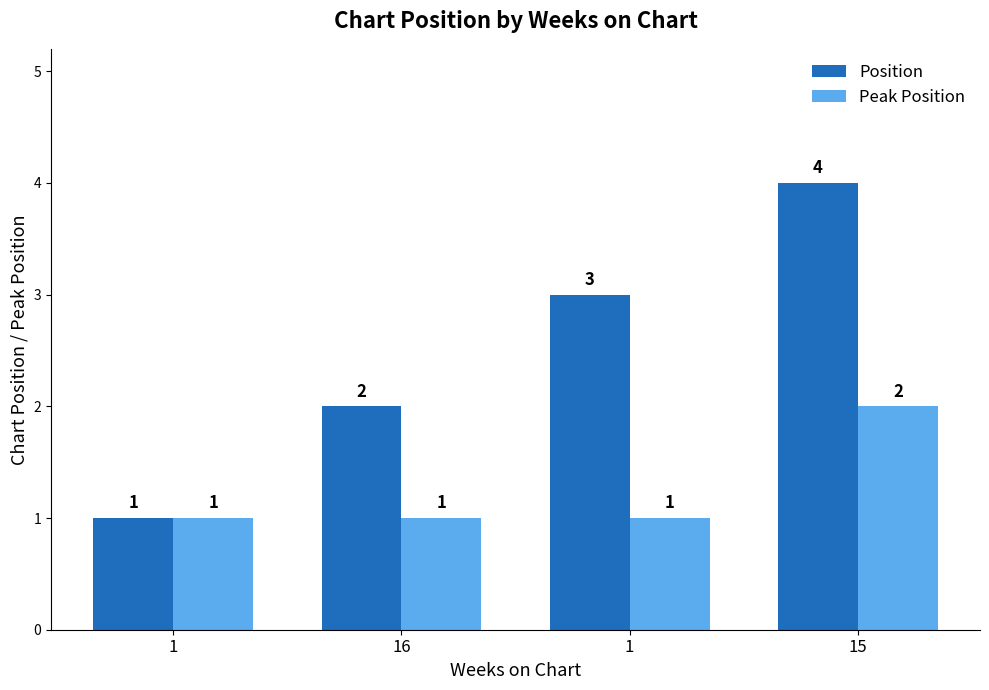

What is the difference between the highest and lowest values at 15?

2